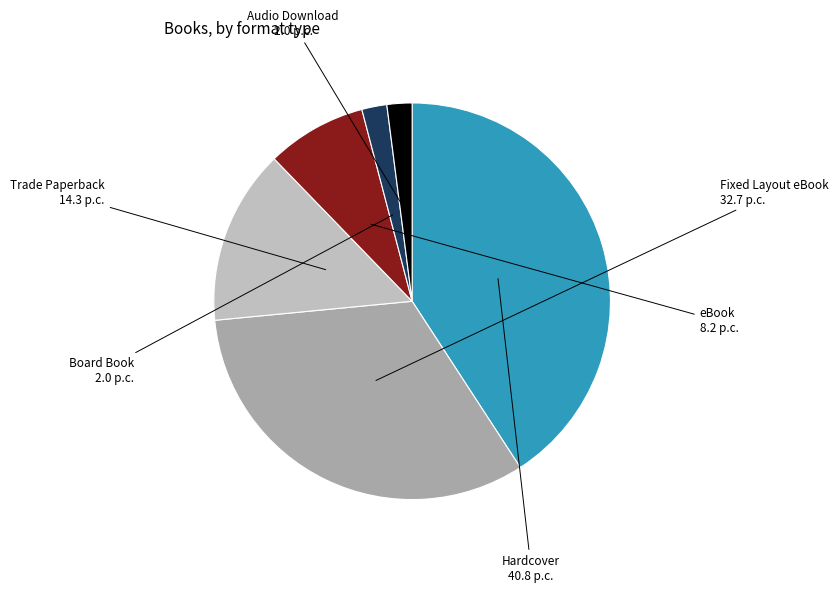

Is there a majority slice in this chart?

No